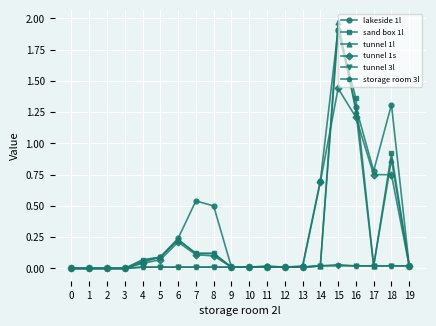

True or false: sand box 1l has more than 2 interior local peaks.

True